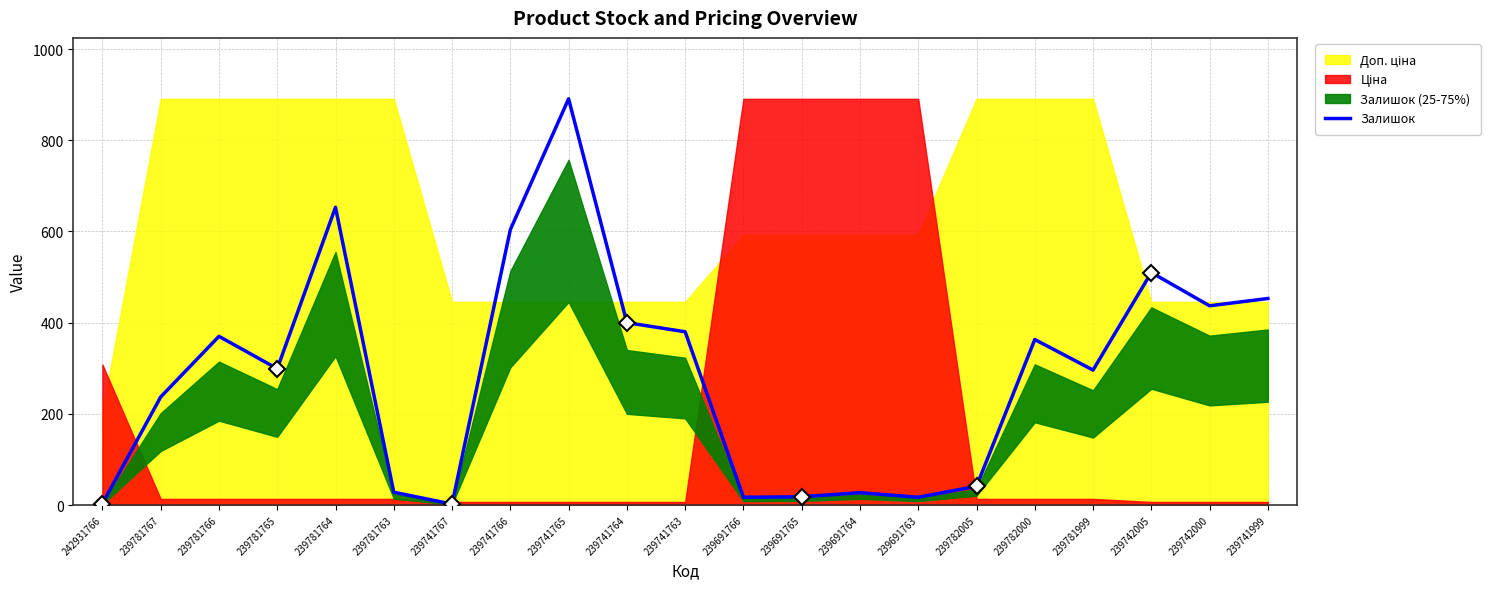

True or false: there are more than 2 points higher than both neighbors.

True